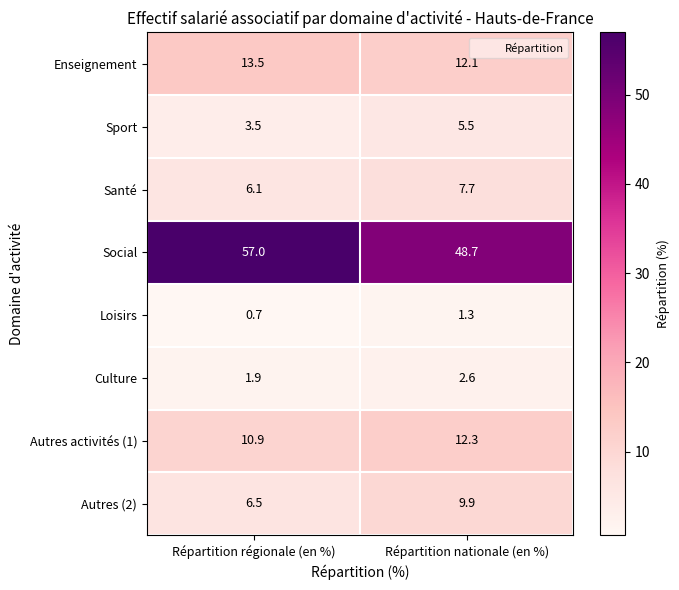

Reading left to right, what are all the values shown in this chart?

Enseignement: Répartition régionale (en %)=13.5	Répartition nationale (en %)=12.1
Sport: Répartition régionale (en %)=3.5	Répartition nationale (en %)=5.5
Santé: Répartition régionale (en %)=6.1	Répartition nationale (en %)=7.7
Social: Répartition régionale (en %)=57.0	Répartition nationale (en %)=48.7
Loisirs: Répartition régionale (en %)=0.7	Répartition nationale (en %)=1.3
Culture: Répartition régionale (en %)=1.9	Répartition nationale (en %)=2.6
Autres activités (1): Répartition régionale (en %)=10.9	Répartition nationale (en %)=12.3
Autres (2): Répartition régionale (en %)=6.5	Répartition nationale (en %)=9.9